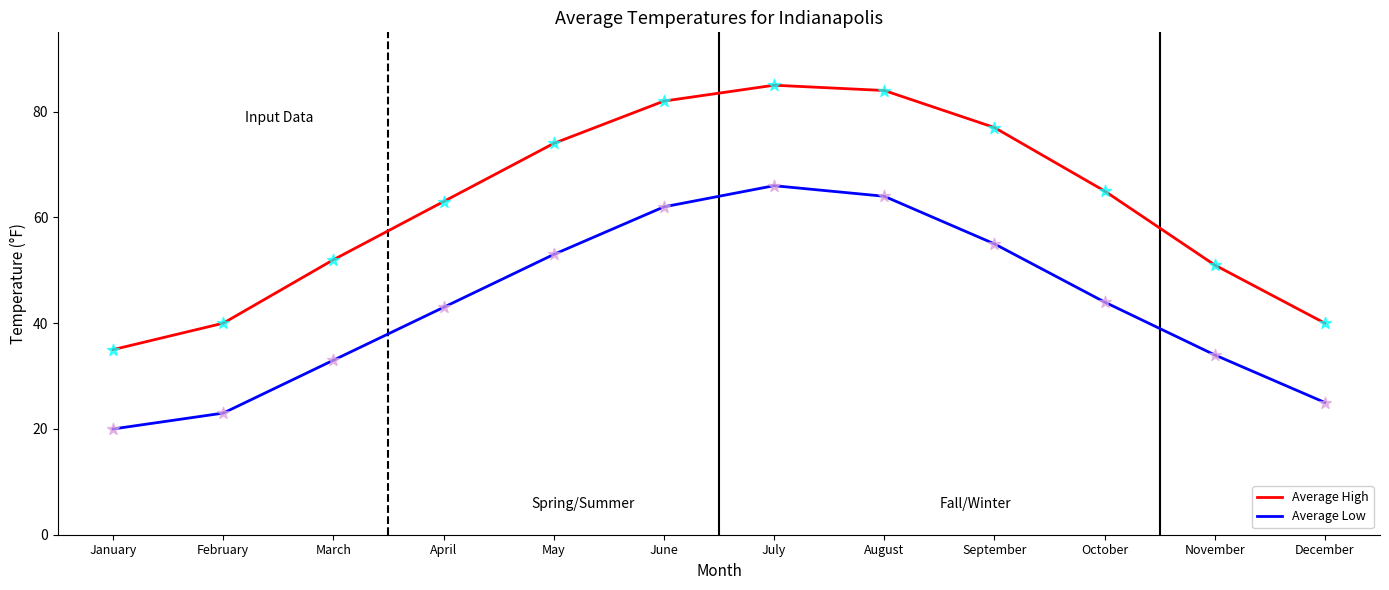

At which category is the sum across all series the highest?

July